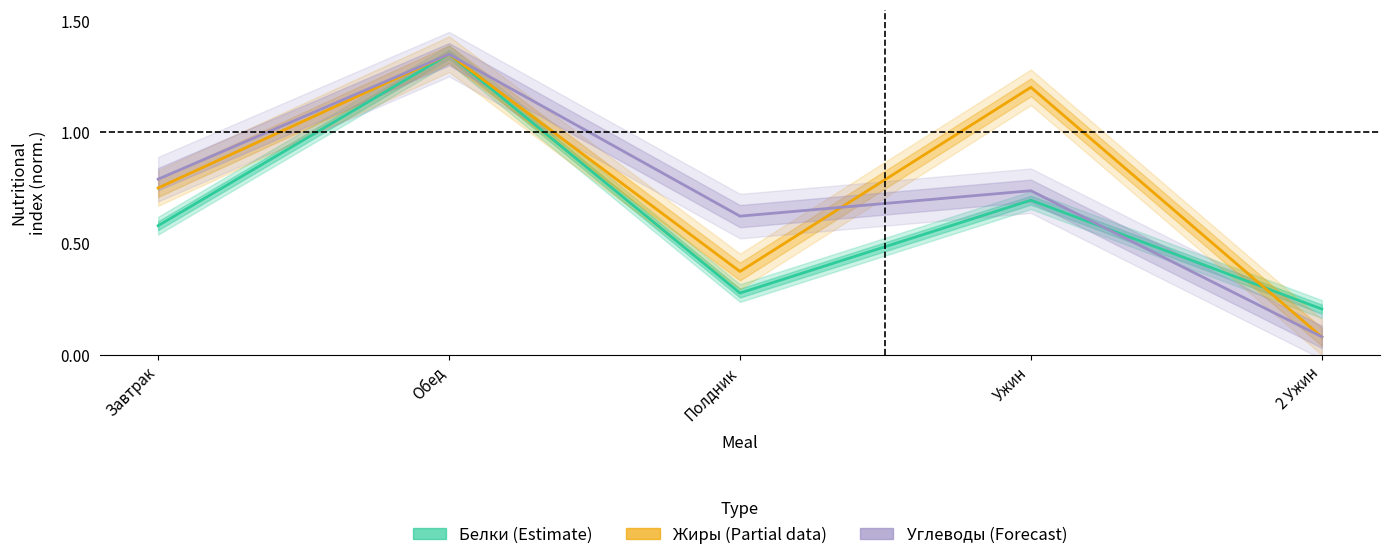

What is the label of the 1st point from the right?

2 Ужин